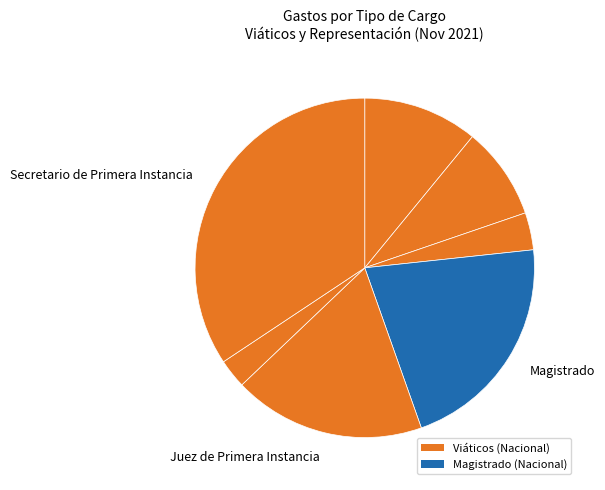

How many segments does this pie chart have?

7